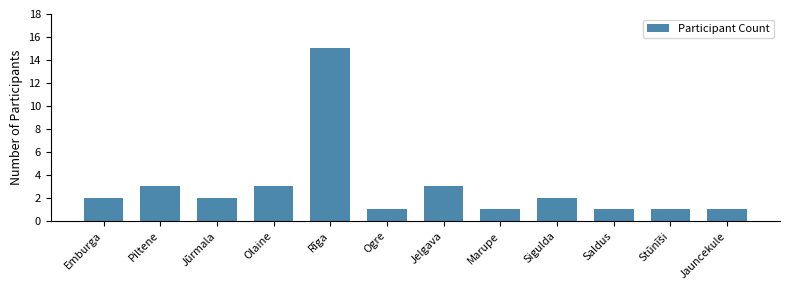

Which has a higher value, Piltene or Ogre?

Piltene